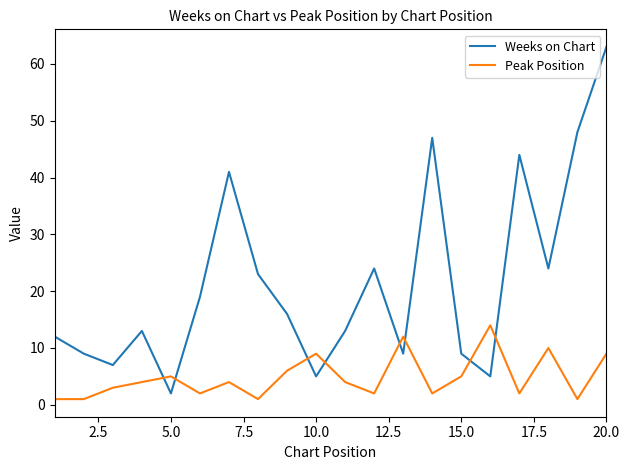

What is the minimum value shown in the chart?

1